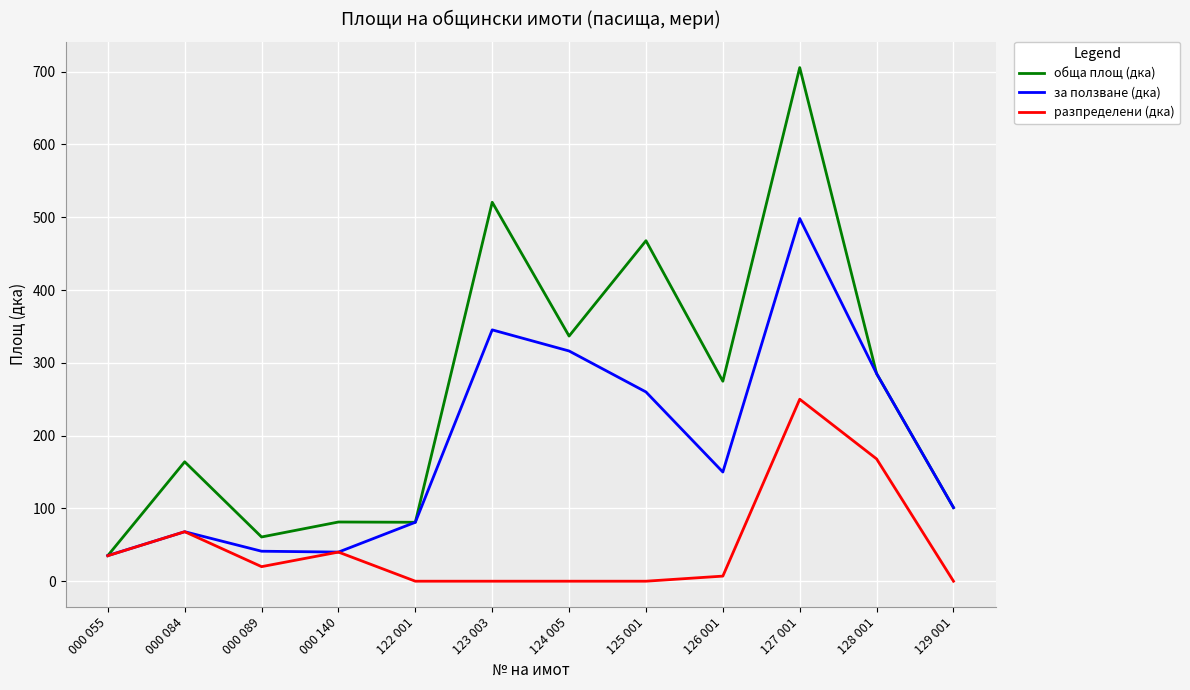

Which category has the highest value in the за ползване (дка) series?

127 001